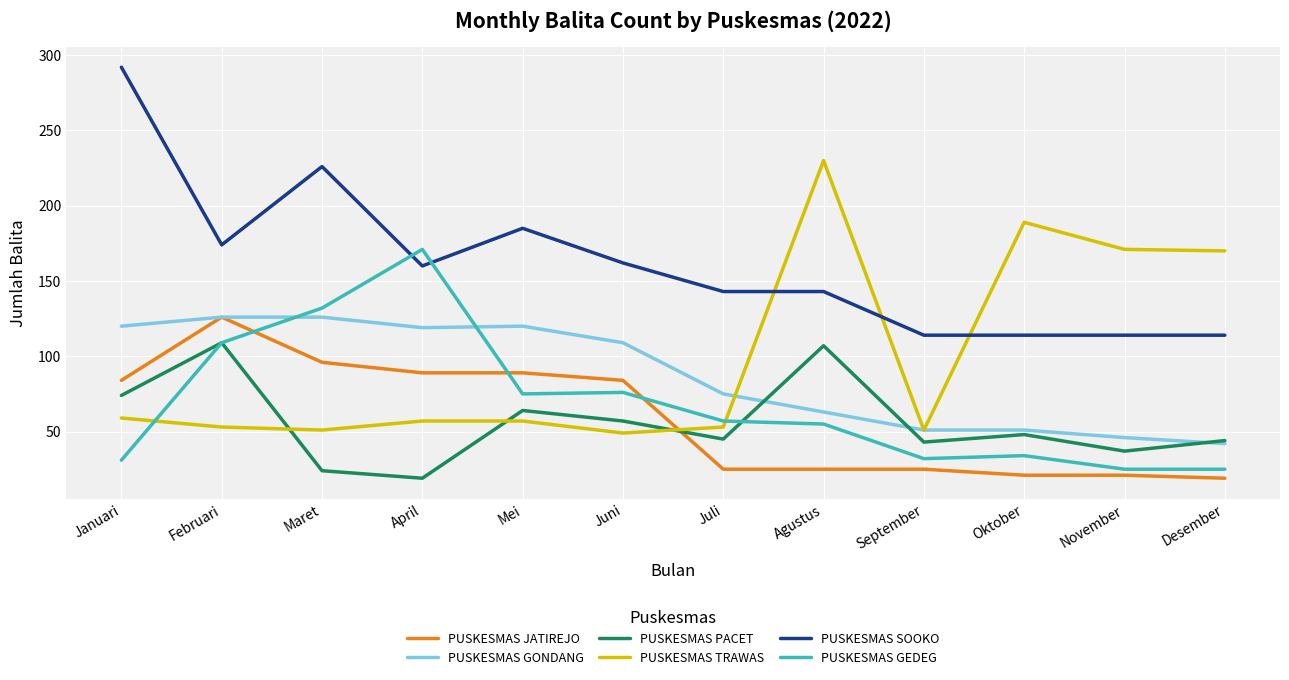

At which category does PUSKESMAS SOOKO reach its first local valley?

Februari